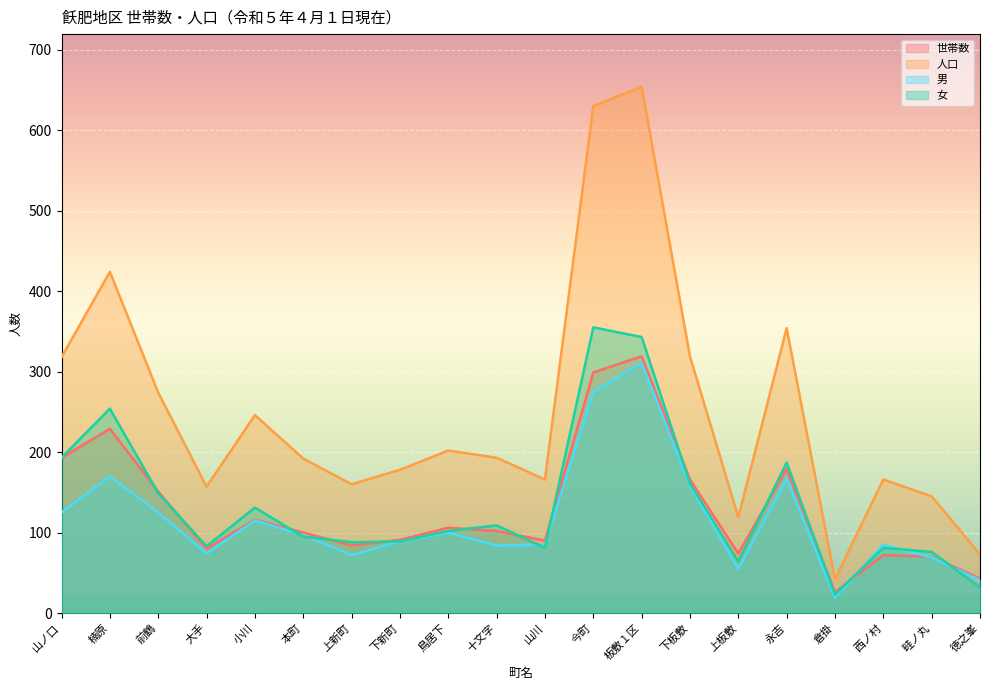

Where does the 女 series first go above 102?

山ノ口